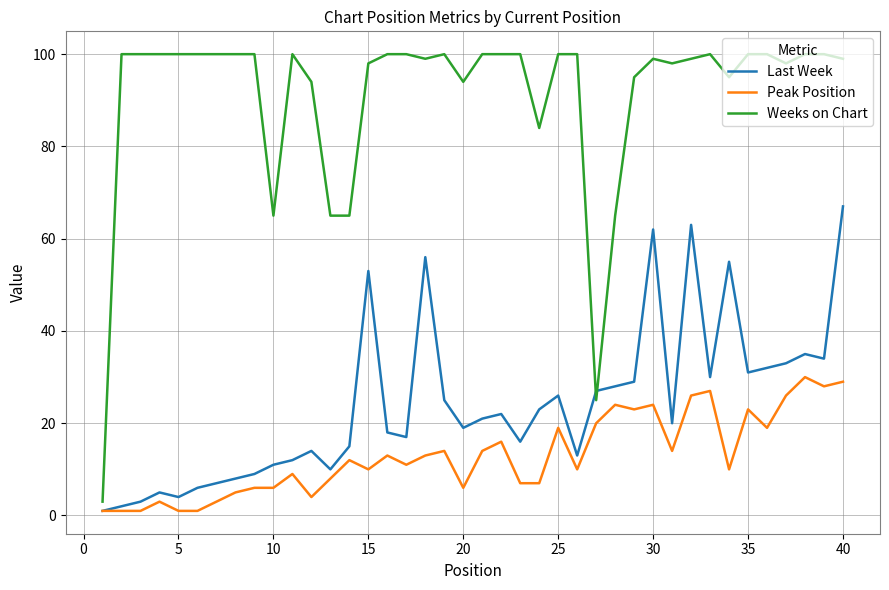

Which series has the widest spread of values?

Weeks on Chart